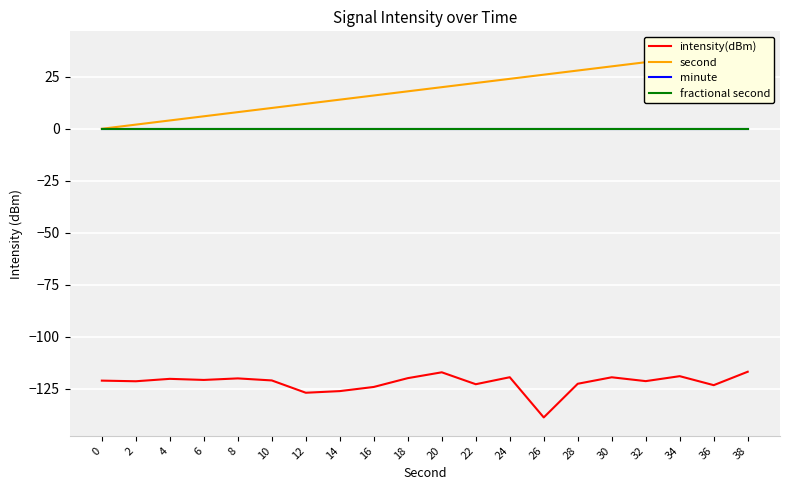

Is the value of second at 26 greater than the value of intensity(dBm) at 28?

Yes